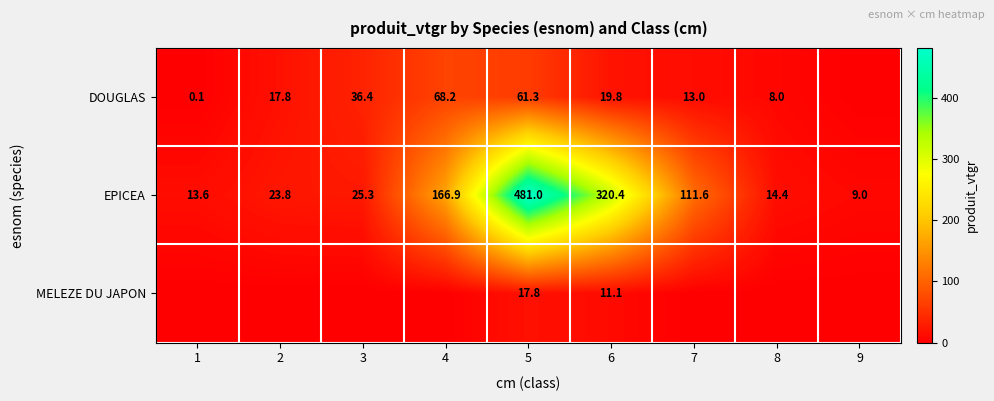

At which label is EPICEA closest to 245?

6